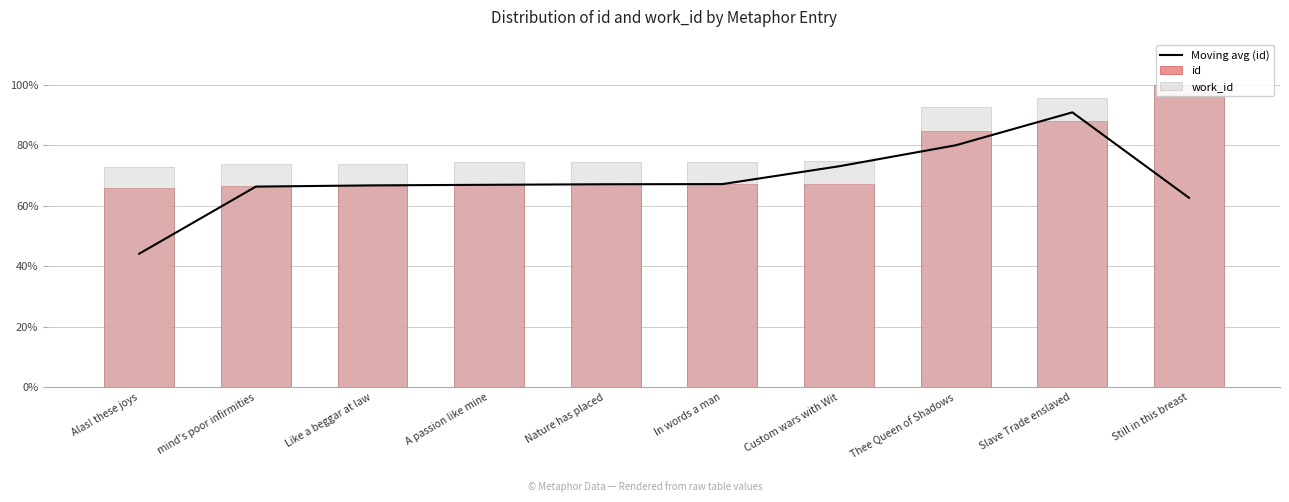

What is the smallest value displayed?

44.2